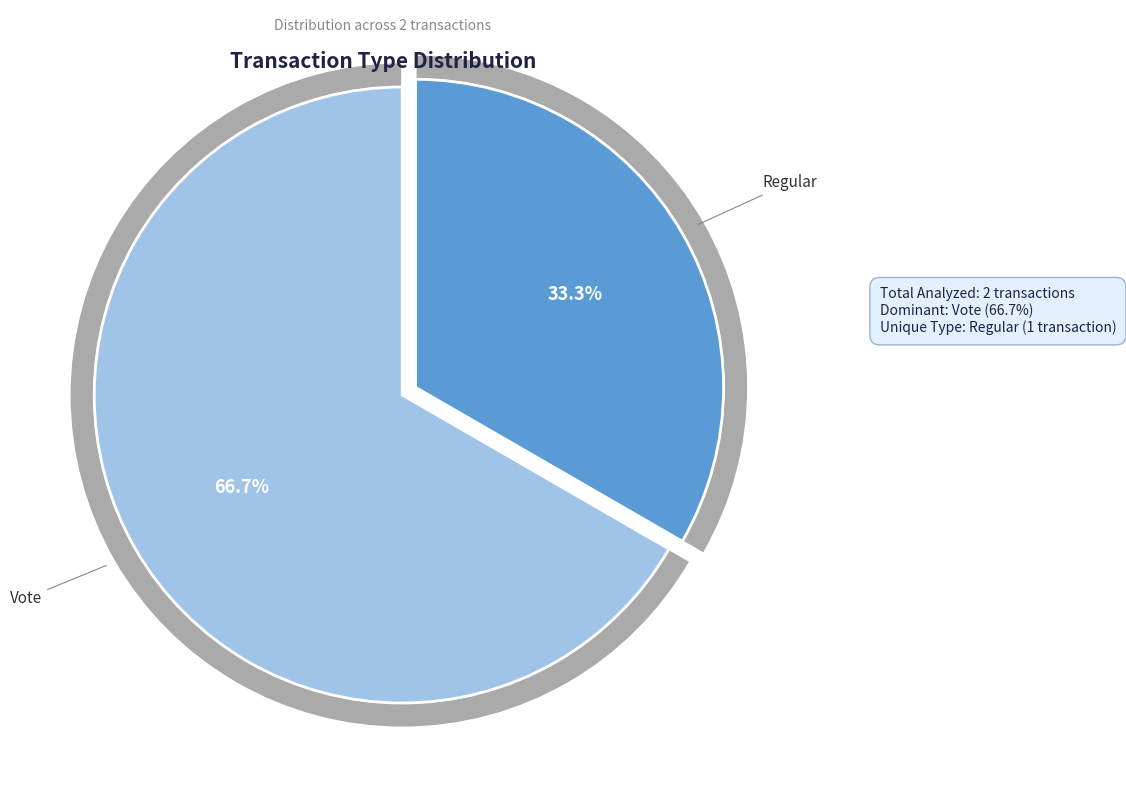

To the nearest percent, what is the difference between the Regular and Vote slice percentages?

33%